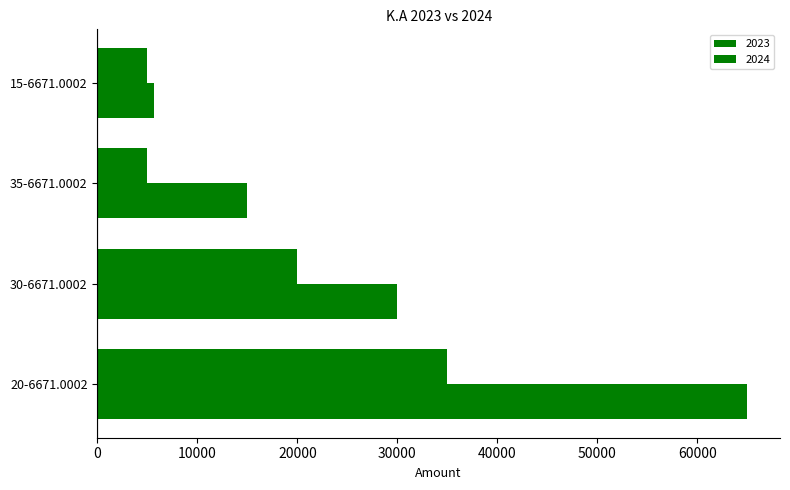

How many categories are shown in the chart?

4